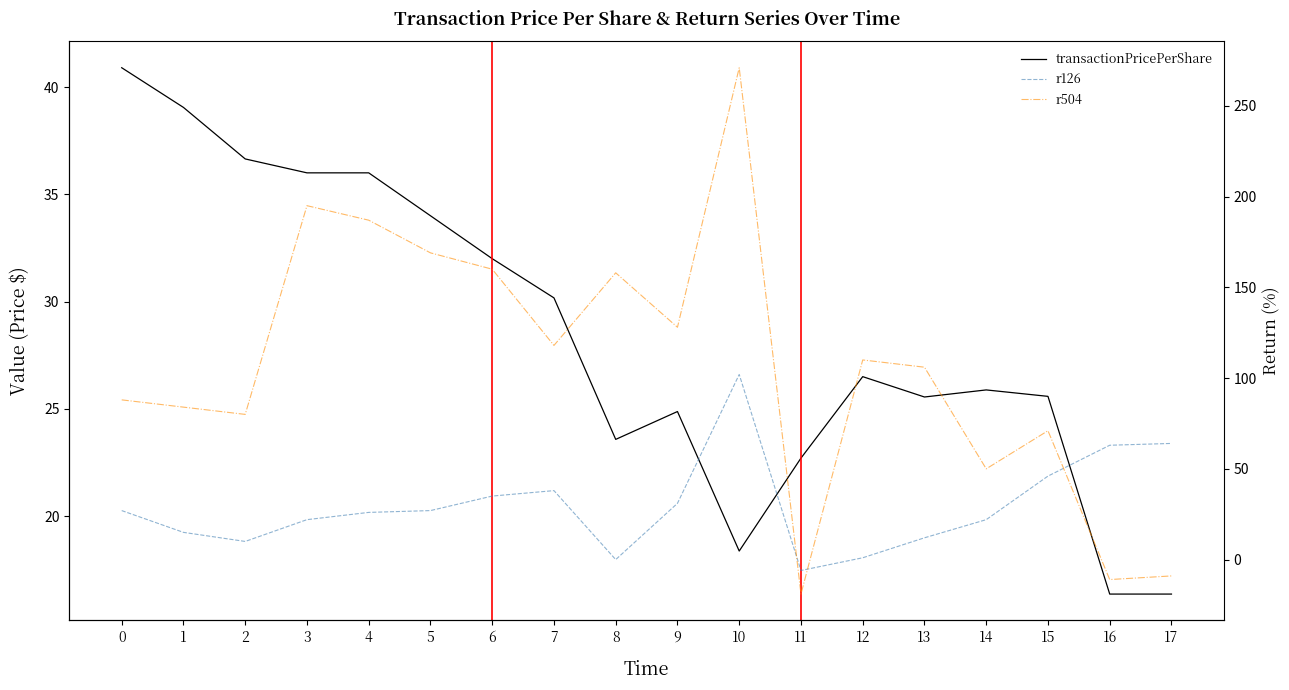

What is the difference between the transactionPricePerShare values at 8 and 9?

1.3